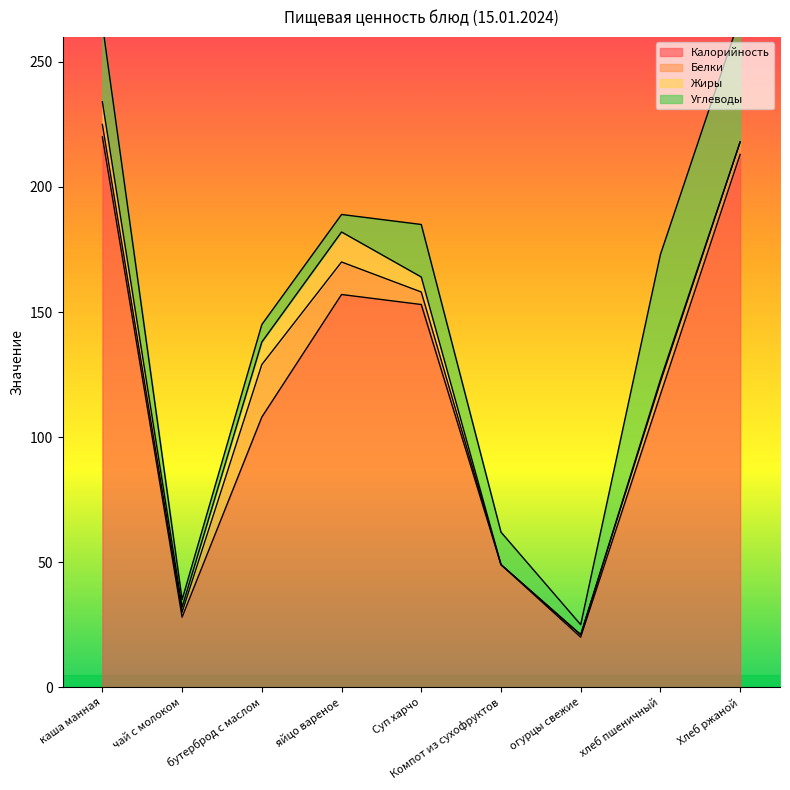

Which series has the widest spread of values?

Калорийность